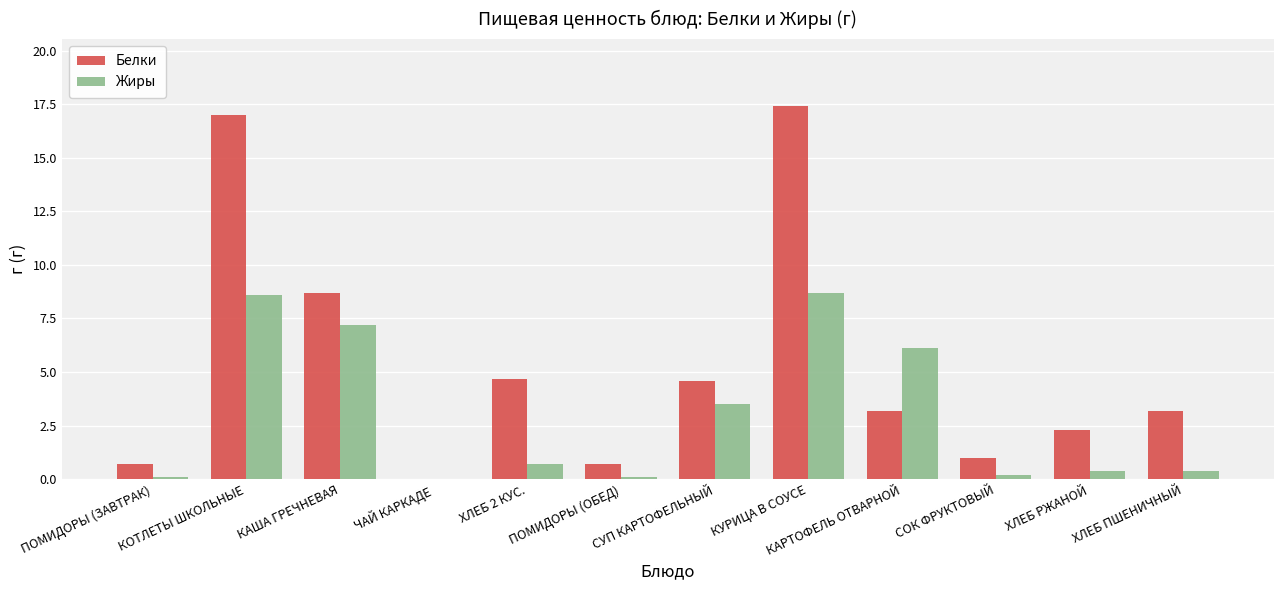

Which category has the highest value in the Белки series?

КУРИЦА В СОУСЕ